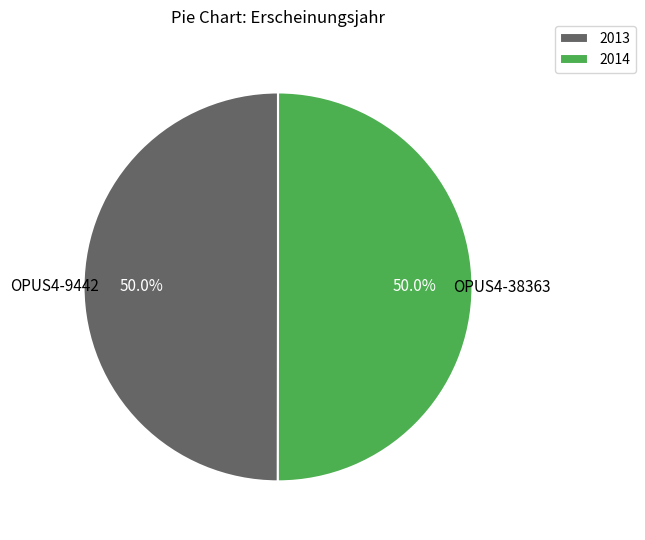

Combined, do 2013 and 2014 account for over 50%?

Yes